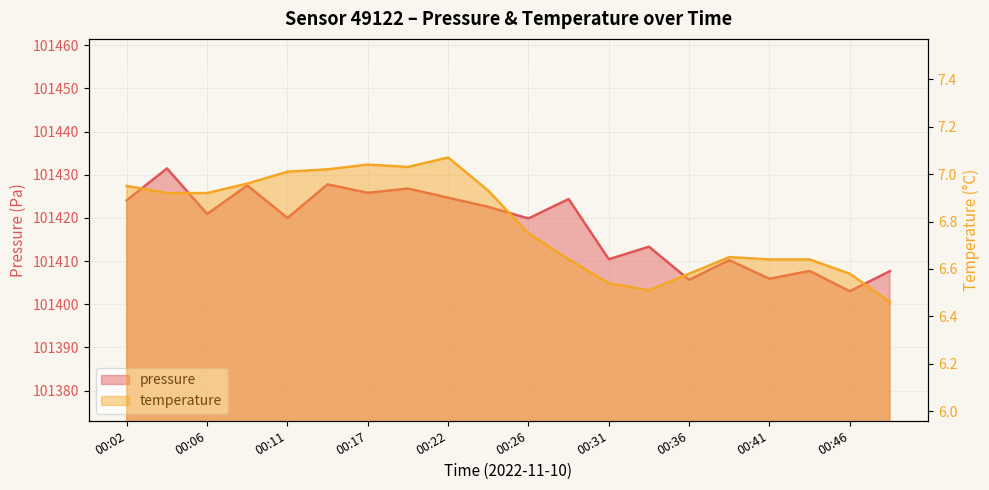

What is the difference between the highest and lowest values at 00:19?

101419.8